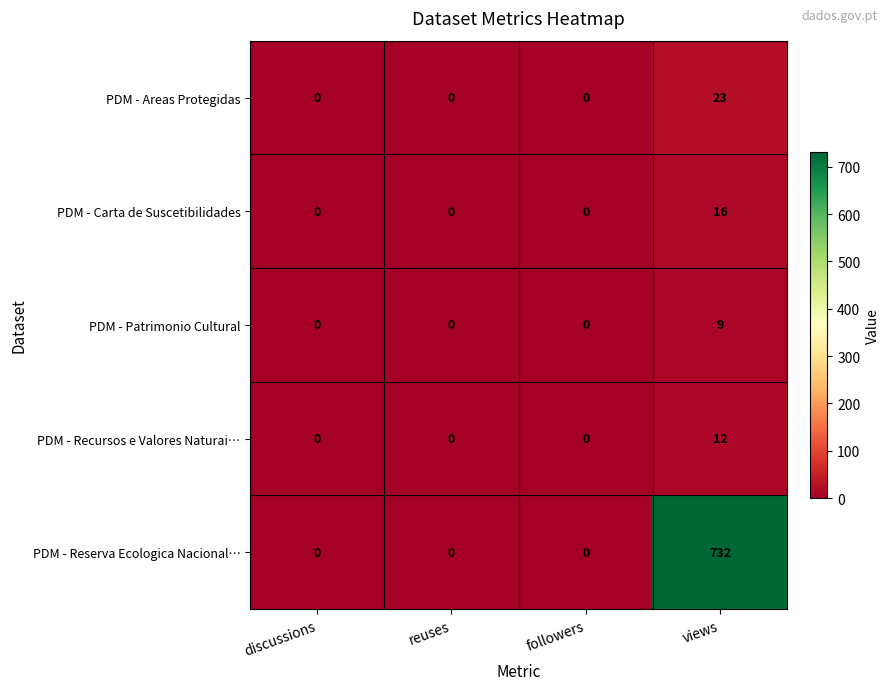

Which category has the highest value across all series?

views